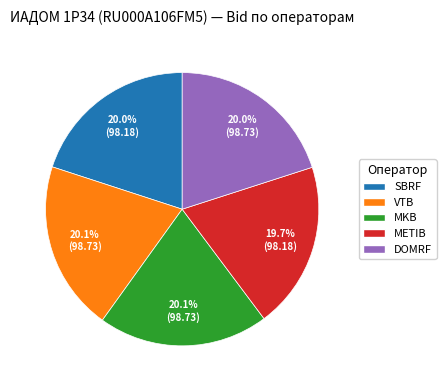

What is the ratio of the value at VTB to the value at SBRF?

1.0